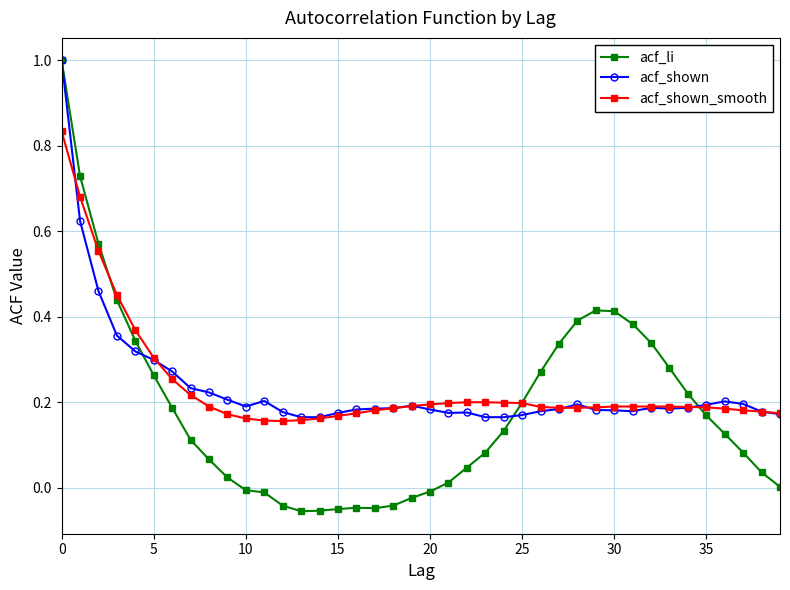

What is the greatest value displayed?

1.0